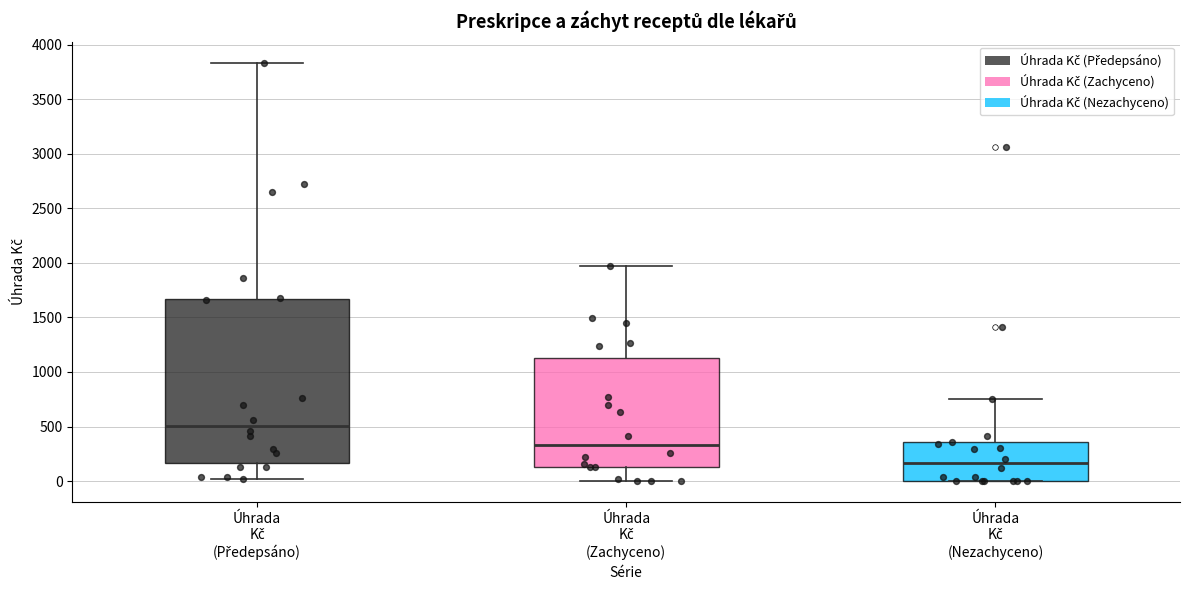

Reading left to right, read every box against the y-axis: the position of its median line, the range the box covers, and the ends of its whiskers. The values are not printed on the chart, so give them approximately, as read against the axis.

Úhrada Kč (Předepsáno): median 500, box 150 to 1650, whiskers 0 to 3850
Úhrada Kč (Zachyceno): median 350, box 150 to 1100, whiskers 0 to 1950
Úhrada Kč (Nezachyceno): median 150, box 0 to 350, whiskers 0 to 750